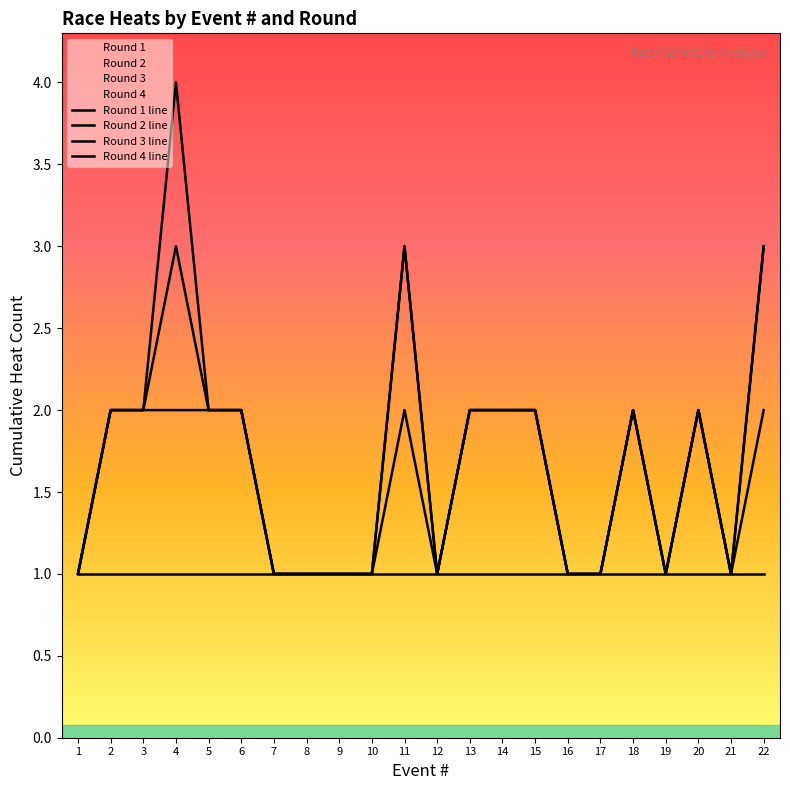

How many lines are shown in the chart?

4